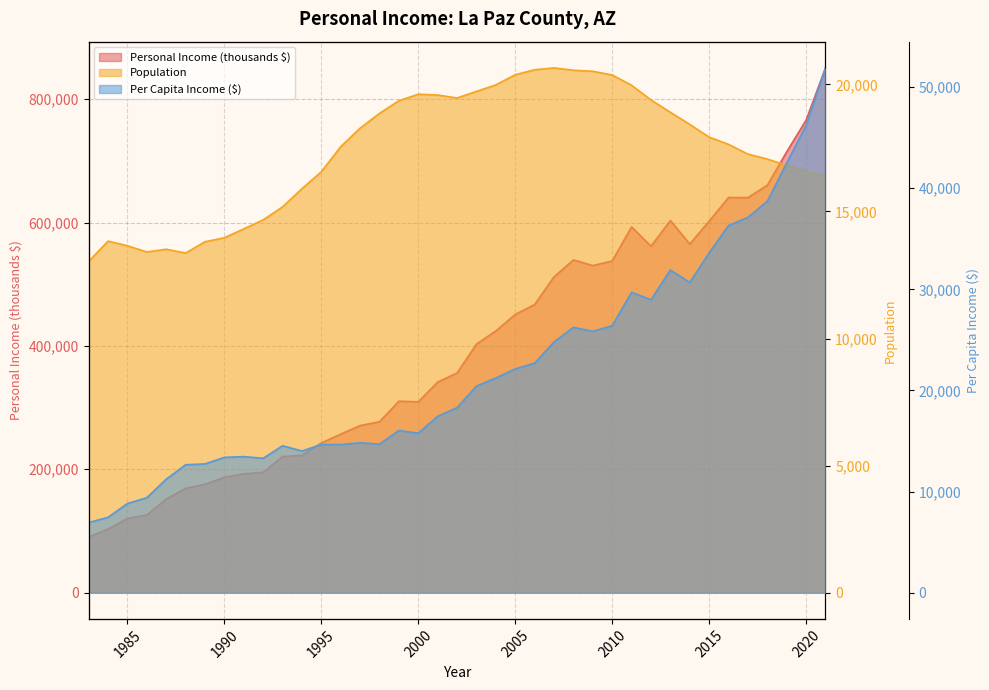

In Personal Income (thousands $), how many points are lower than both neighbors (excluding endpoints)?

5